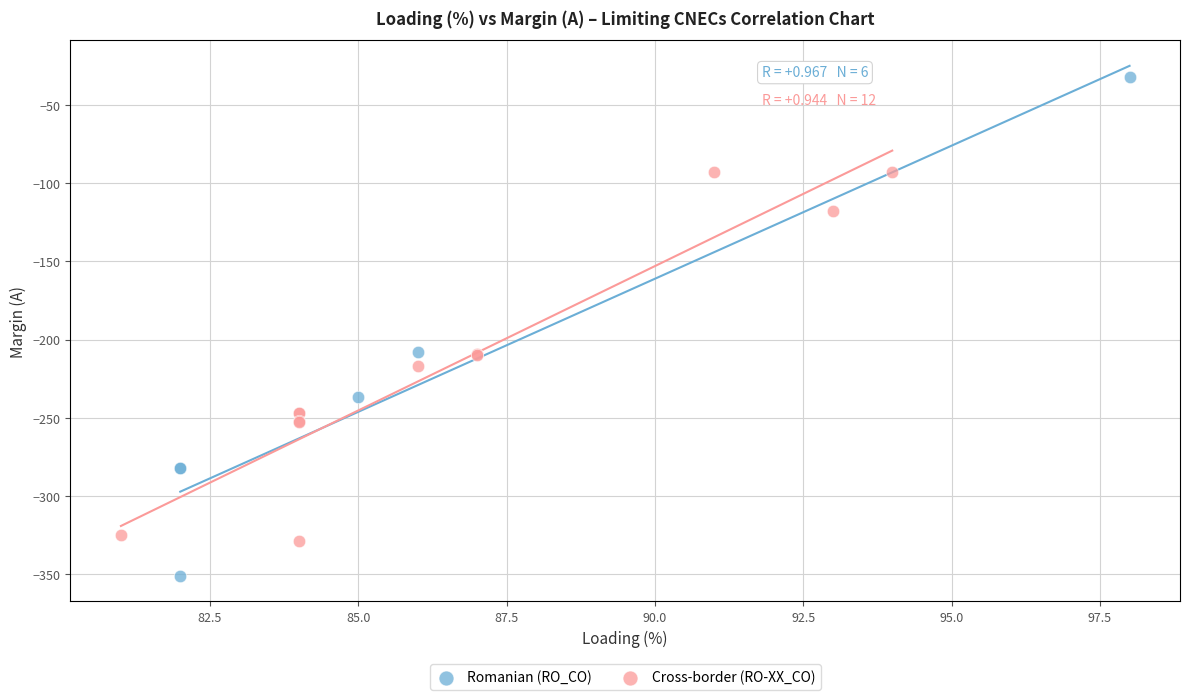

Which series reaches the minimum Y coordinate?

Romanian (RO_CO)